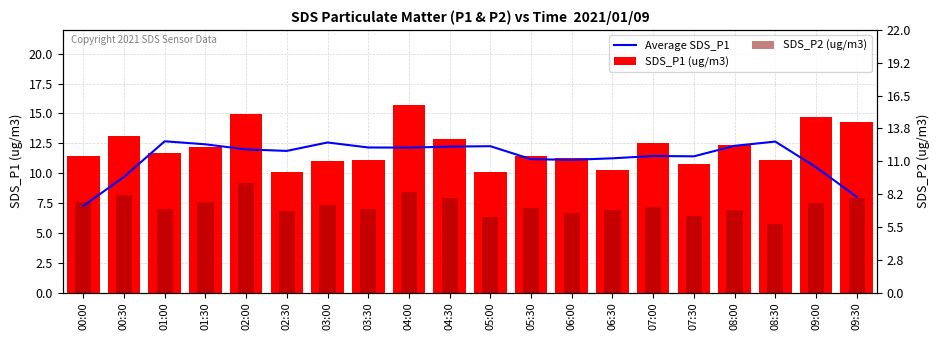

How many categories are shown in the chart?

20